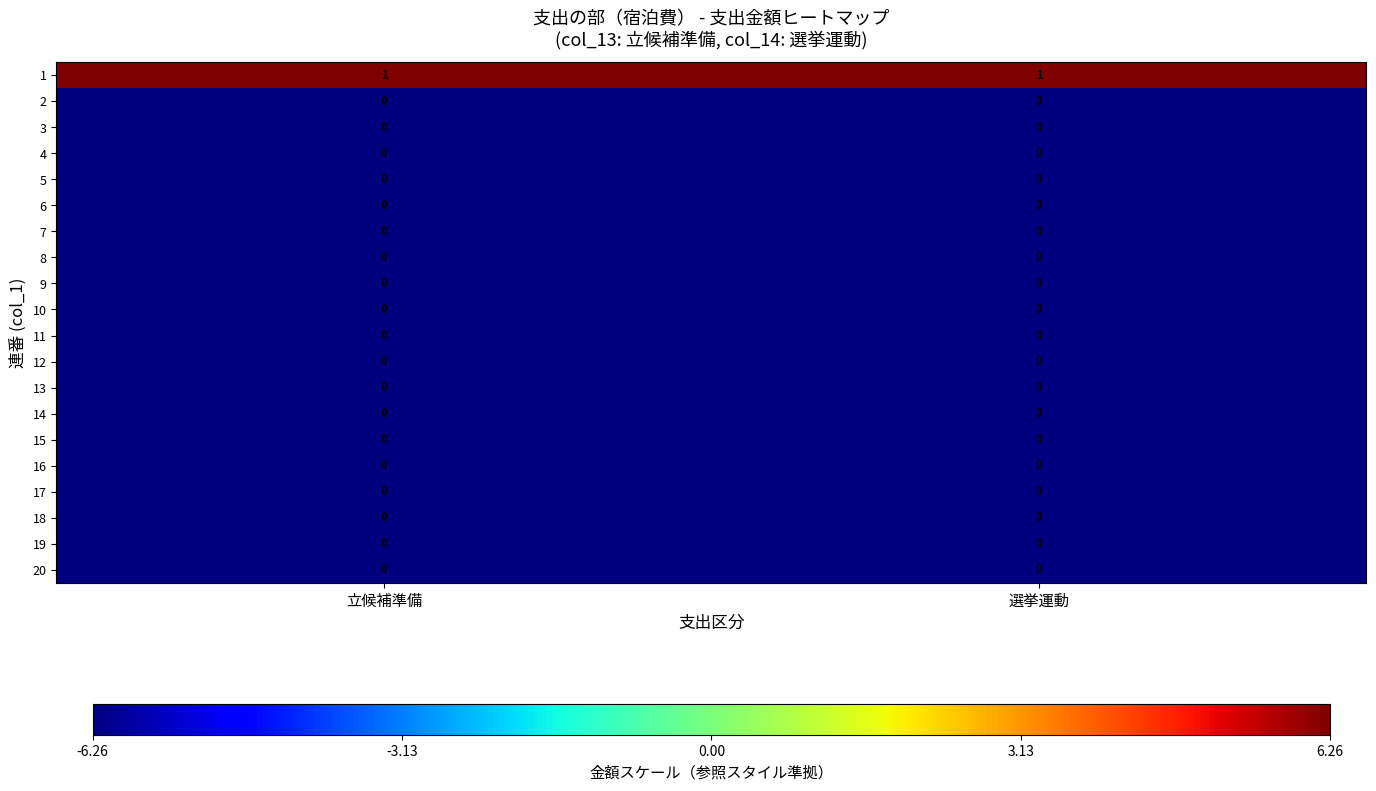

What is the difference between the highest and lowest values at 立候補準備?

1